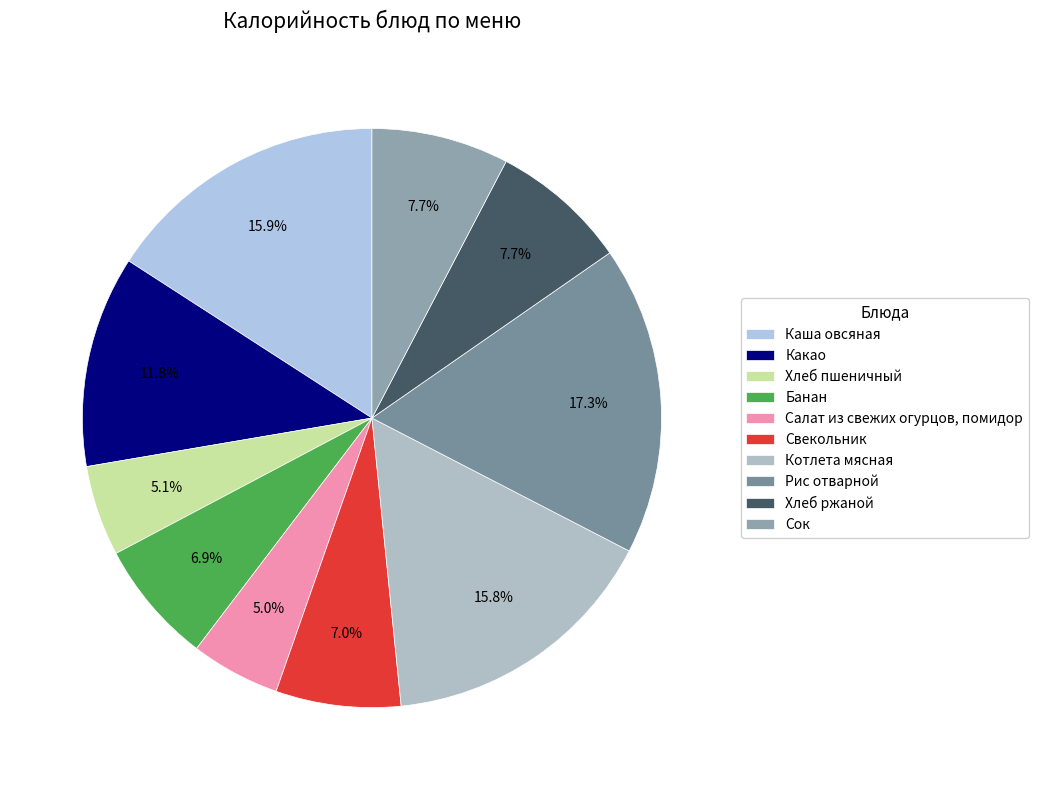

What percentage is NOT represented by Рис отварной?

82.7%